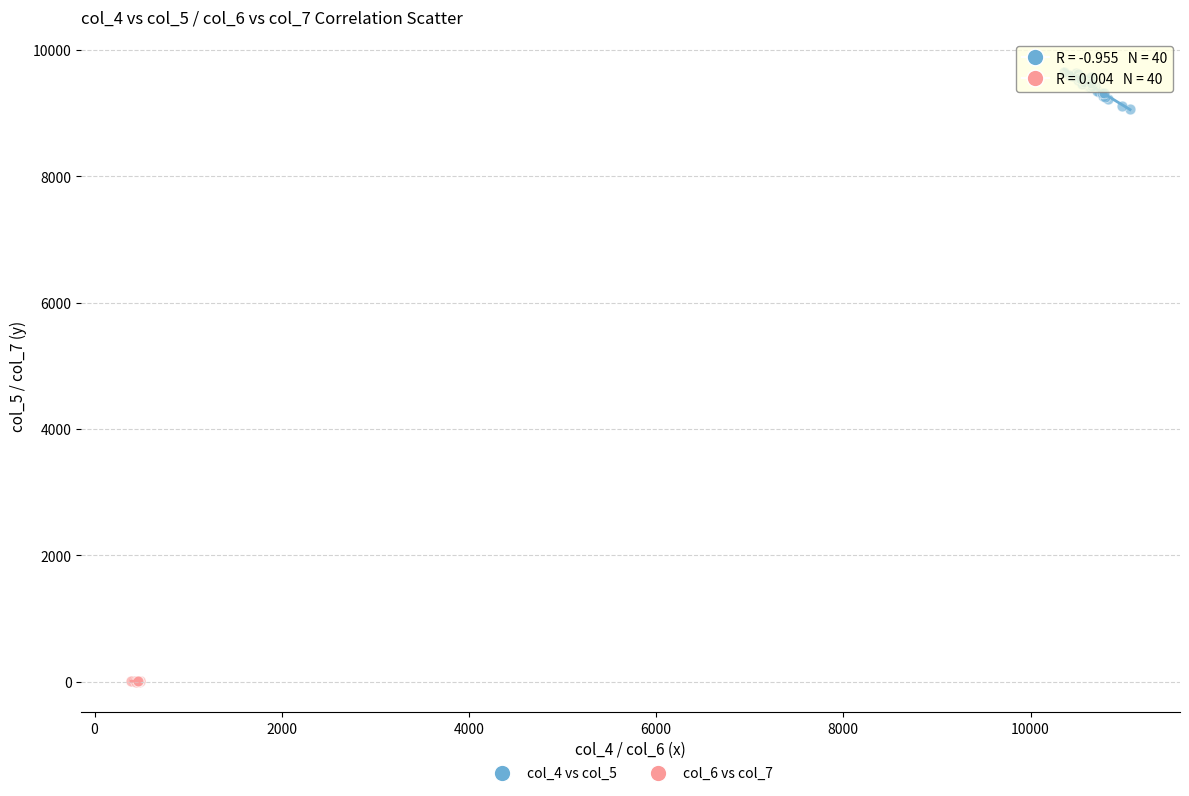

Which series contains the lowest Y value?

col_6 vs col_7